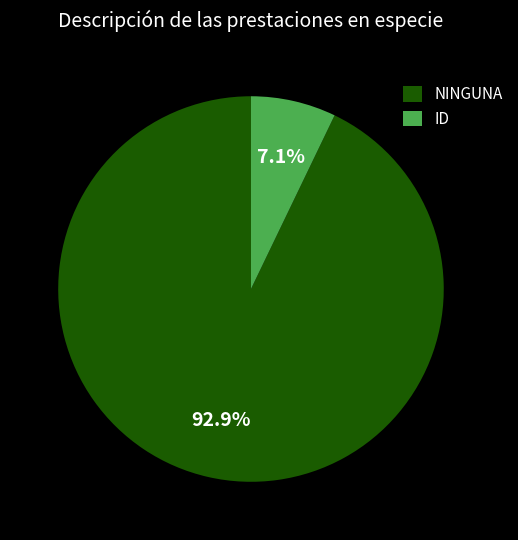

Does NINGUNA account for over 50% of the chart?

Yes